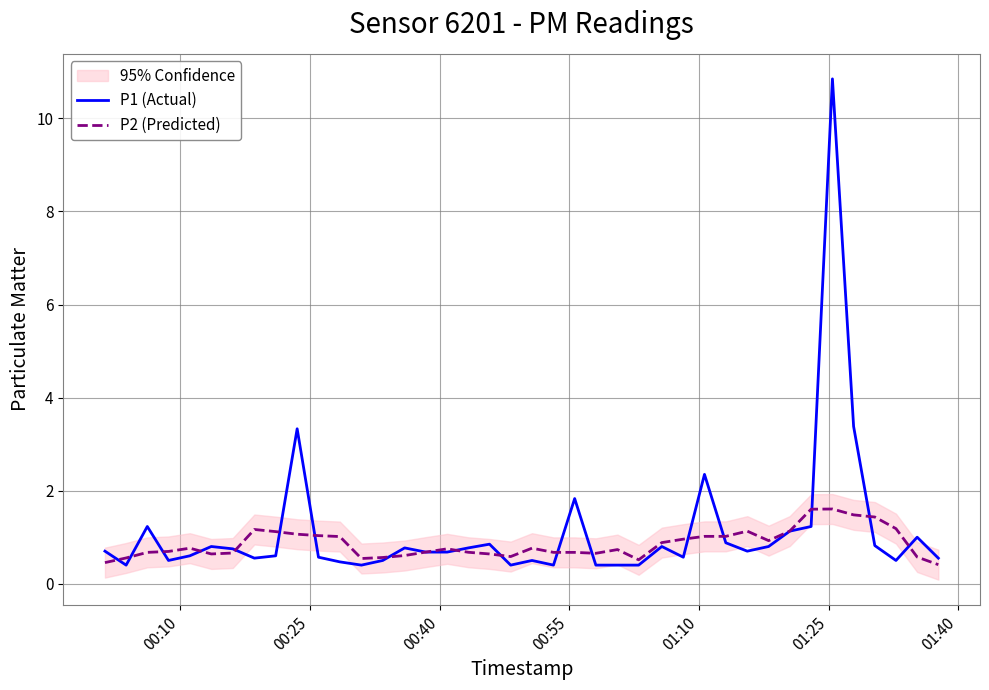

True or false: P2 (Predicted) has more than 2 points higher than both neighbors.

True